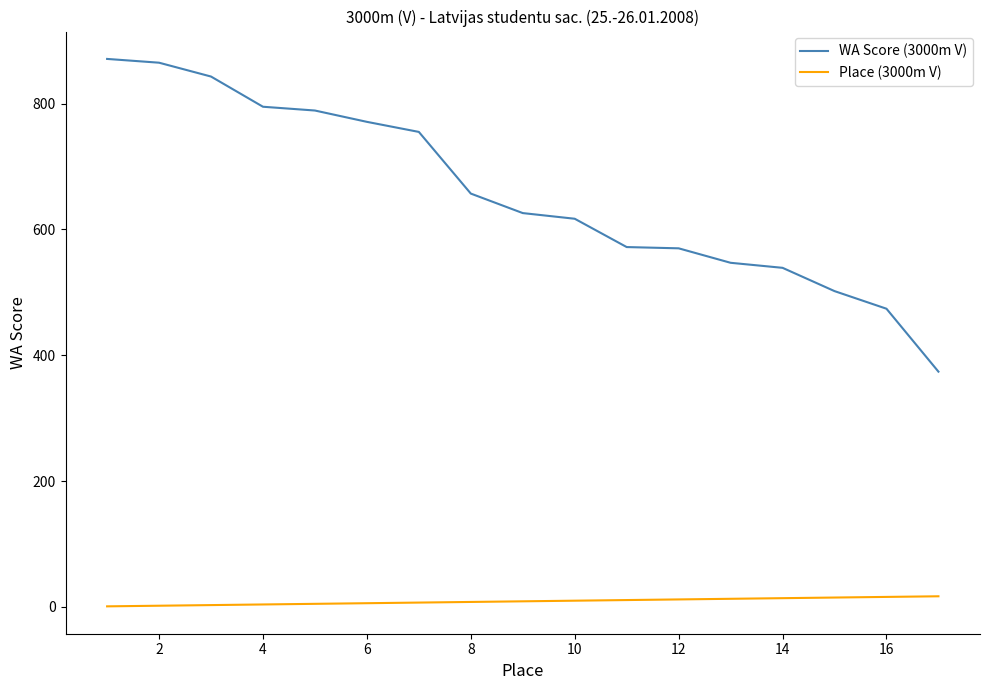

What is the smallest value displayed?

1